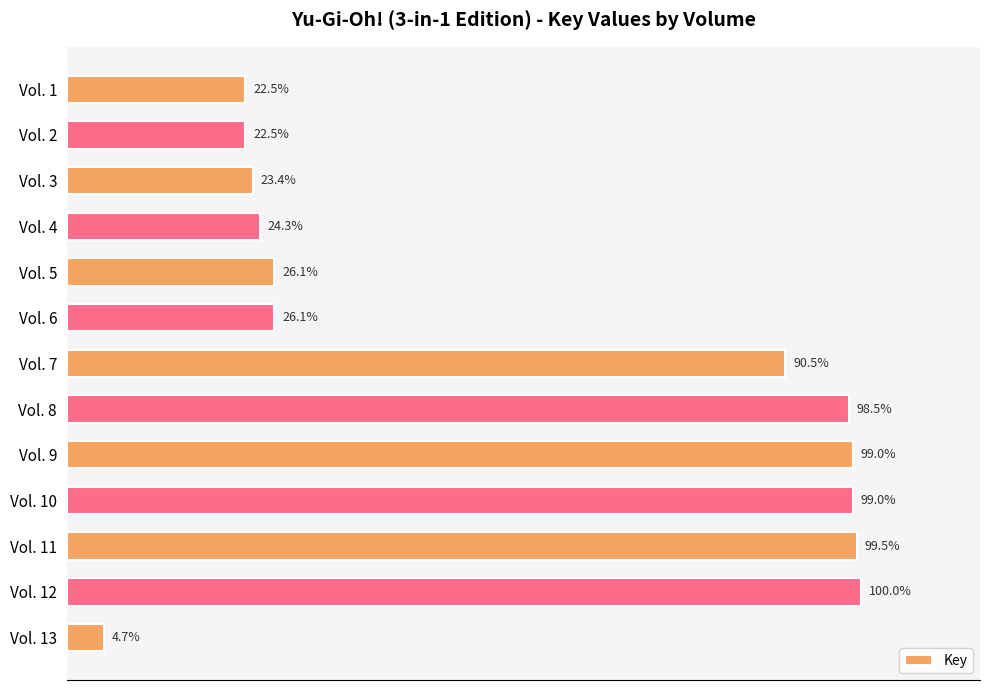

What is the difference between the second highest and minimum values?

2028975742